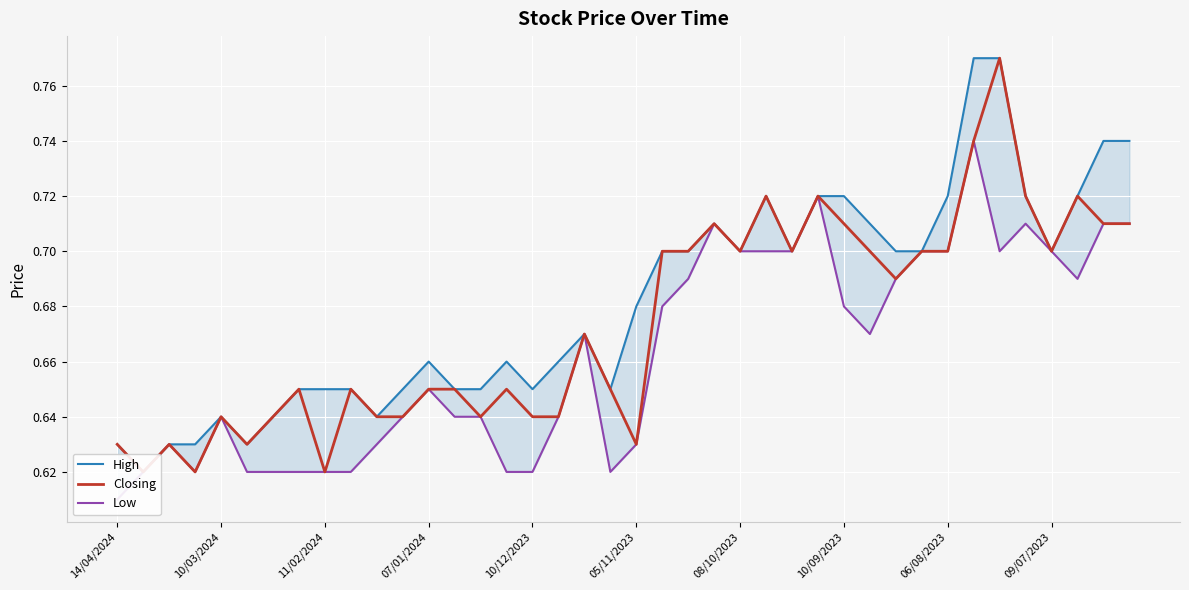

Which has a higher value, 22 or 27?

27